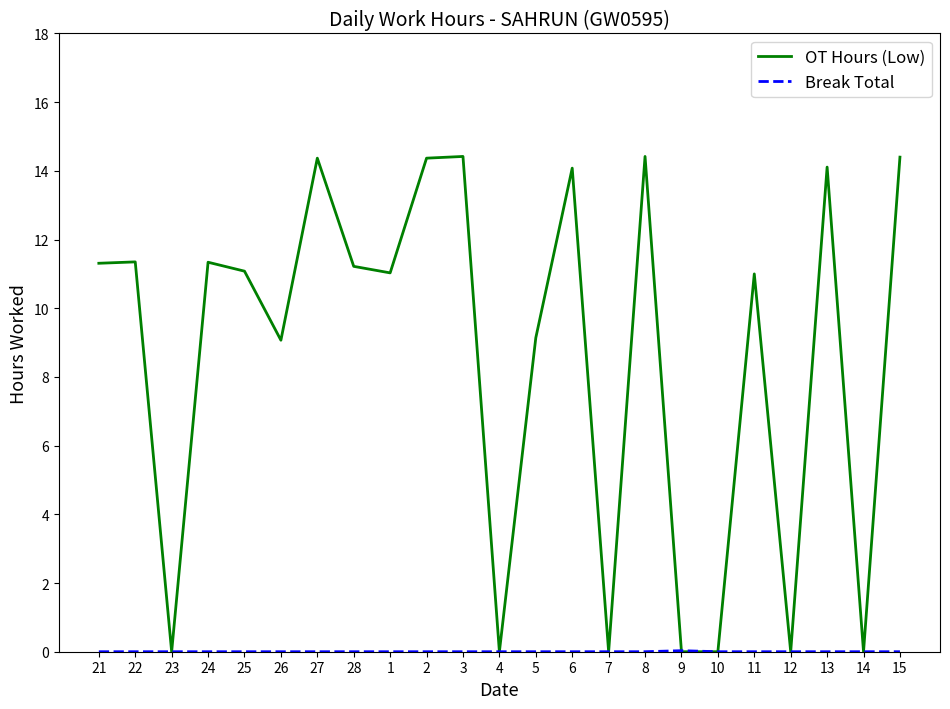

What is the approximate value of OT Hours (Low) at 8?

14.4